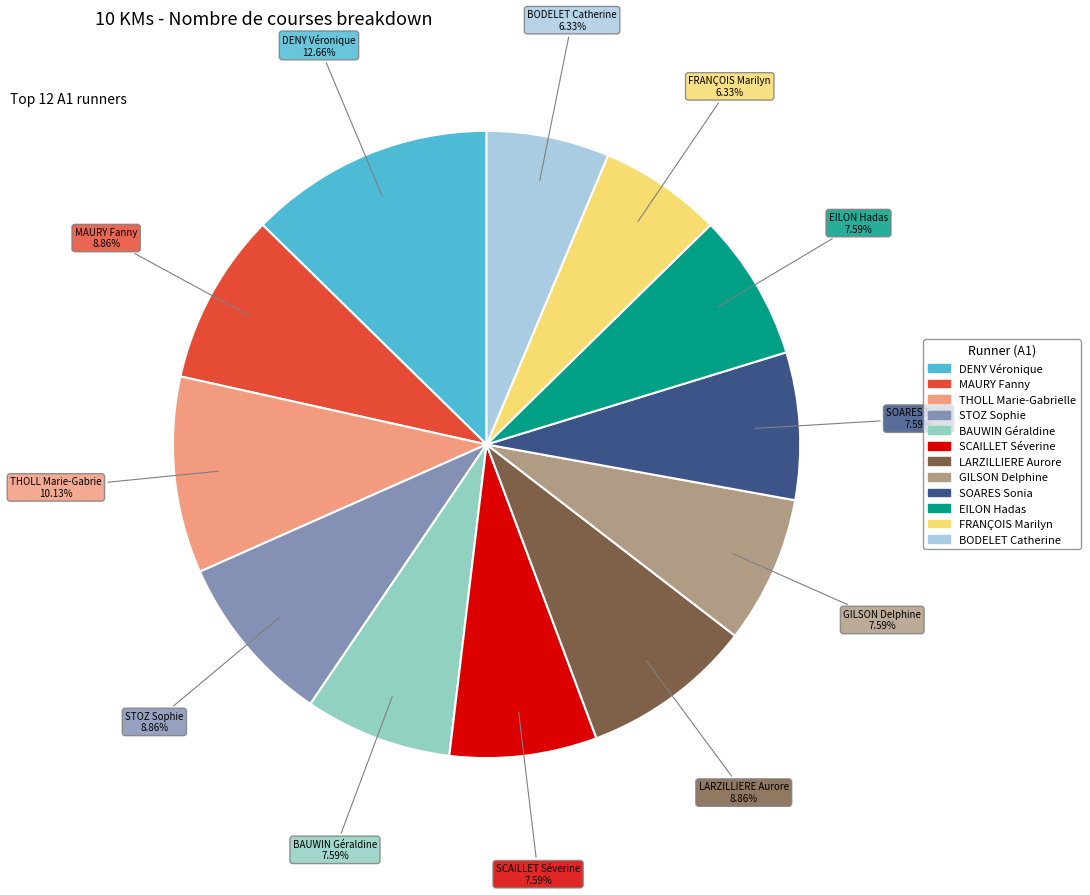

Is there any slice that represents more than half of the pie?

No